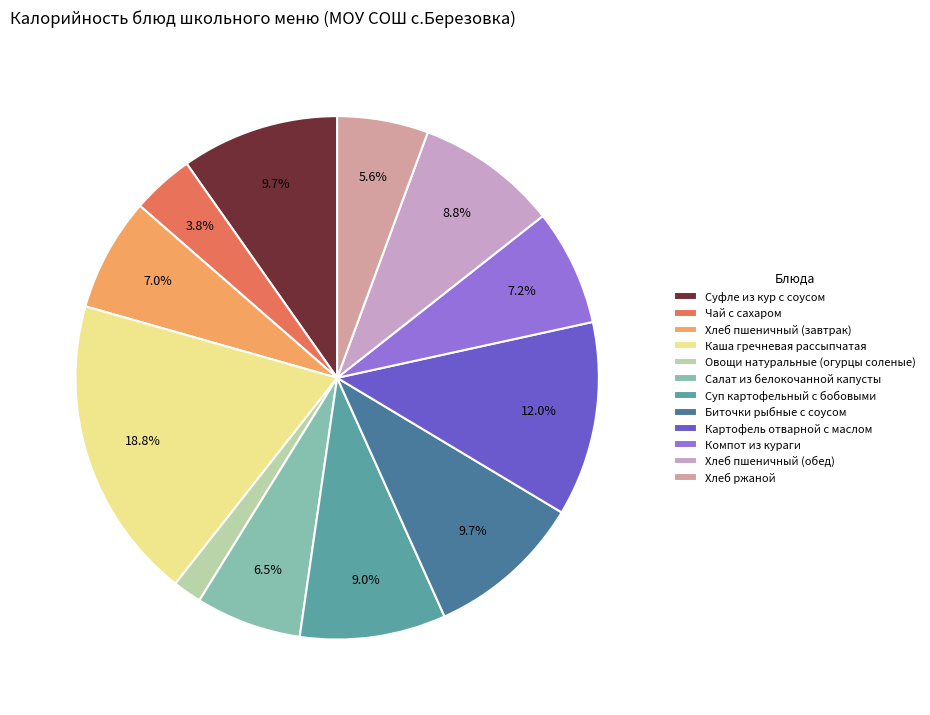

The Хлеб пшеничный (обед) slice represents 15% of the pie. True or false?

False